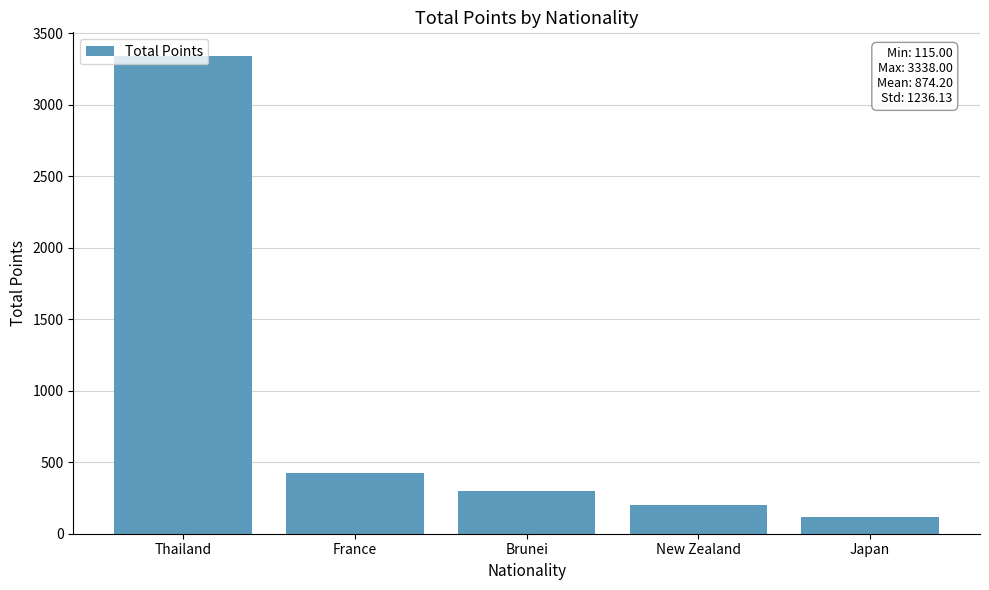

True or false: the data shows 422 at France.

True